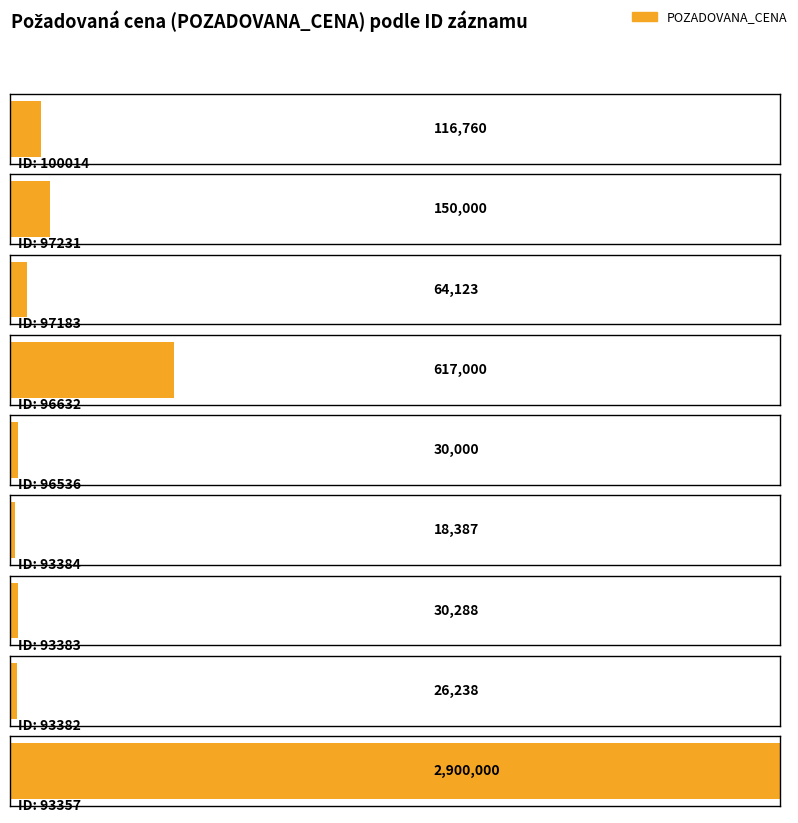

How many series are shown in this chart?

1